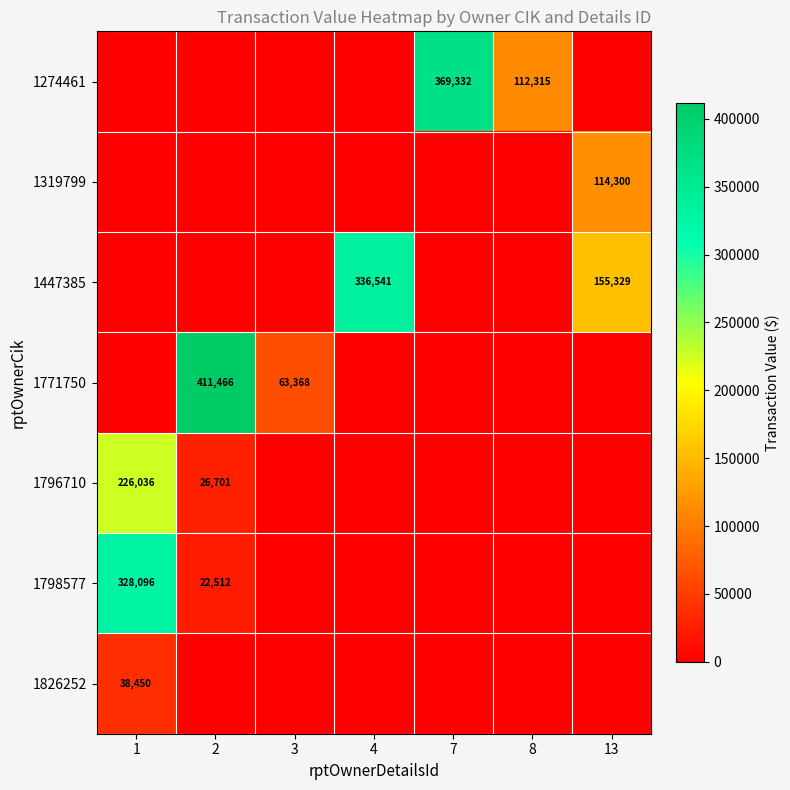

The value of 1798577 at 1 is 328096. True or false?

True